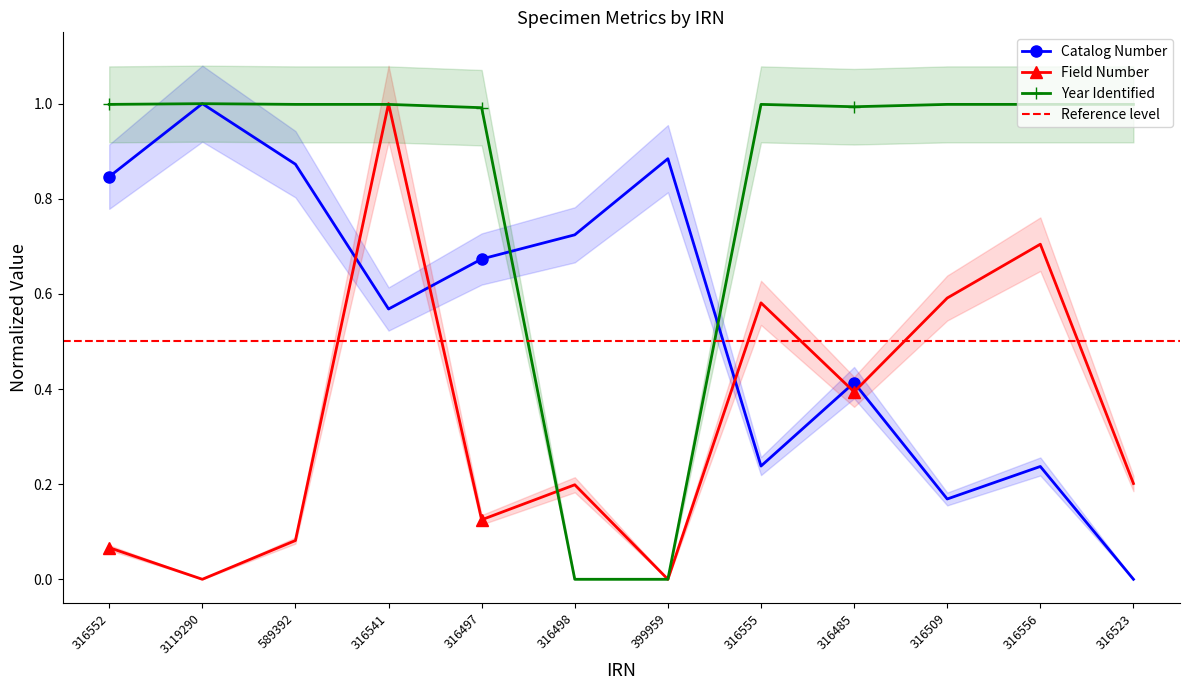

The value of Field Number at 316509 is 0.4. True or false?

False